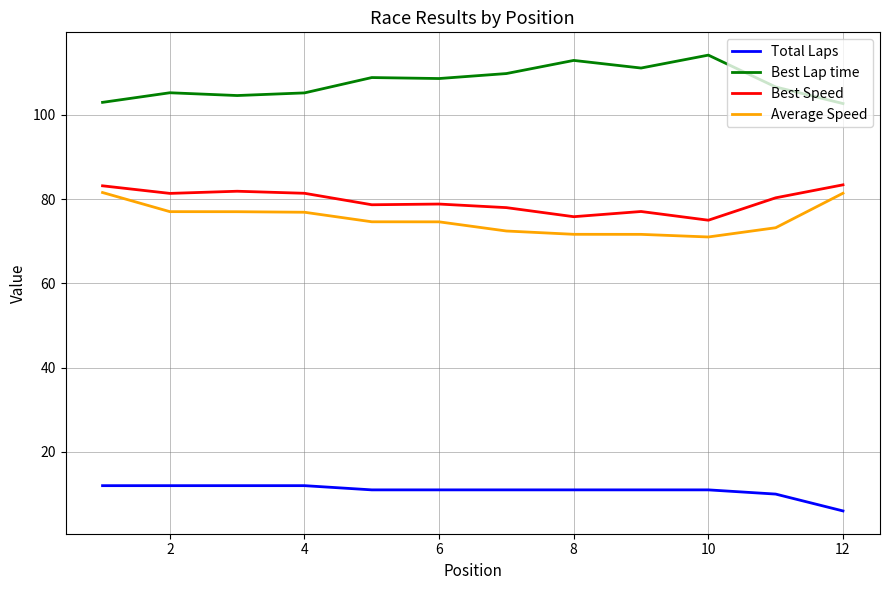

How many lines are shown in the chart?

4